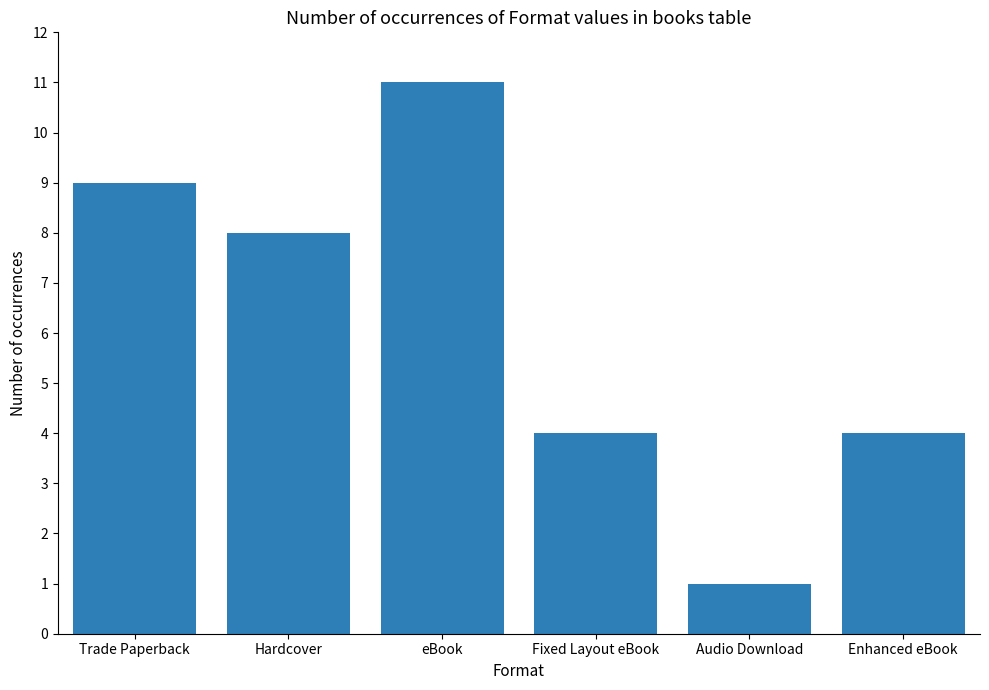

What is the change in value from Trade Paperback to Hardcover?

-1